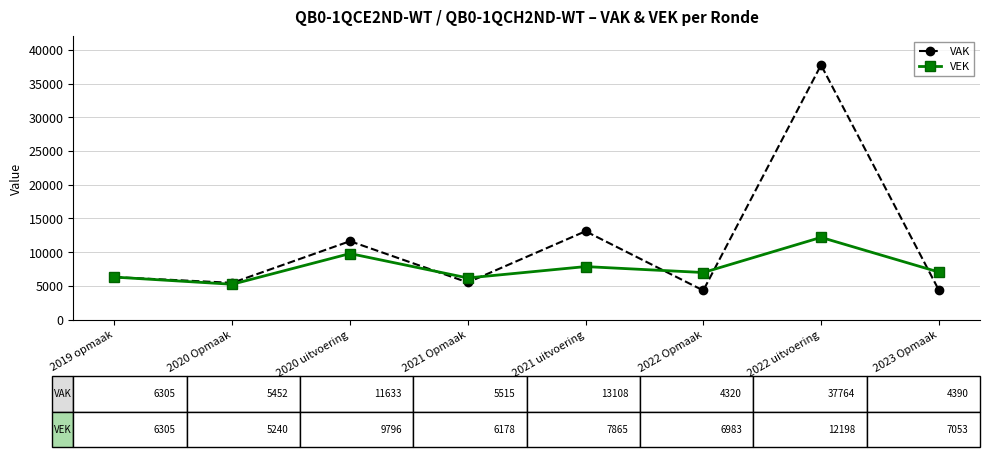

In VEK, how many points are lower than both neighbors (excluding endpoints)?

3